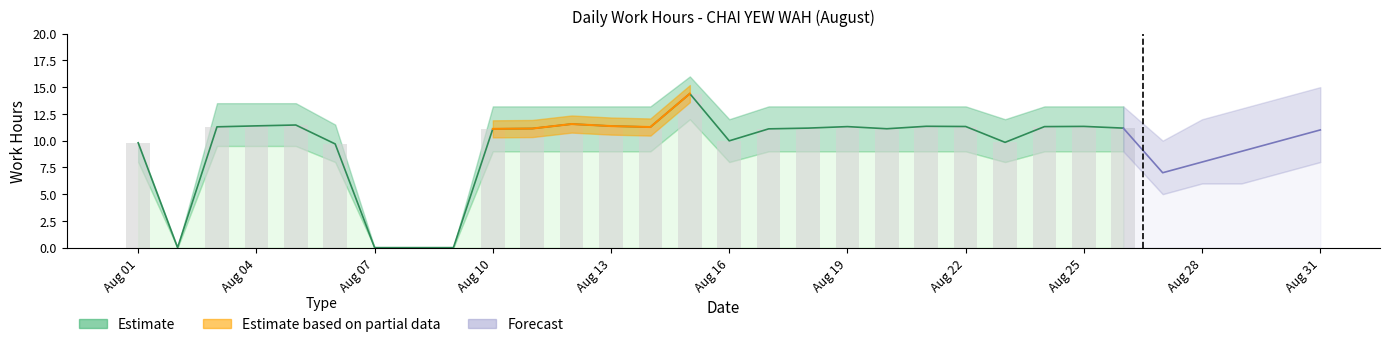

The value of Lower bound at 12 is 9.0. True or false?

True